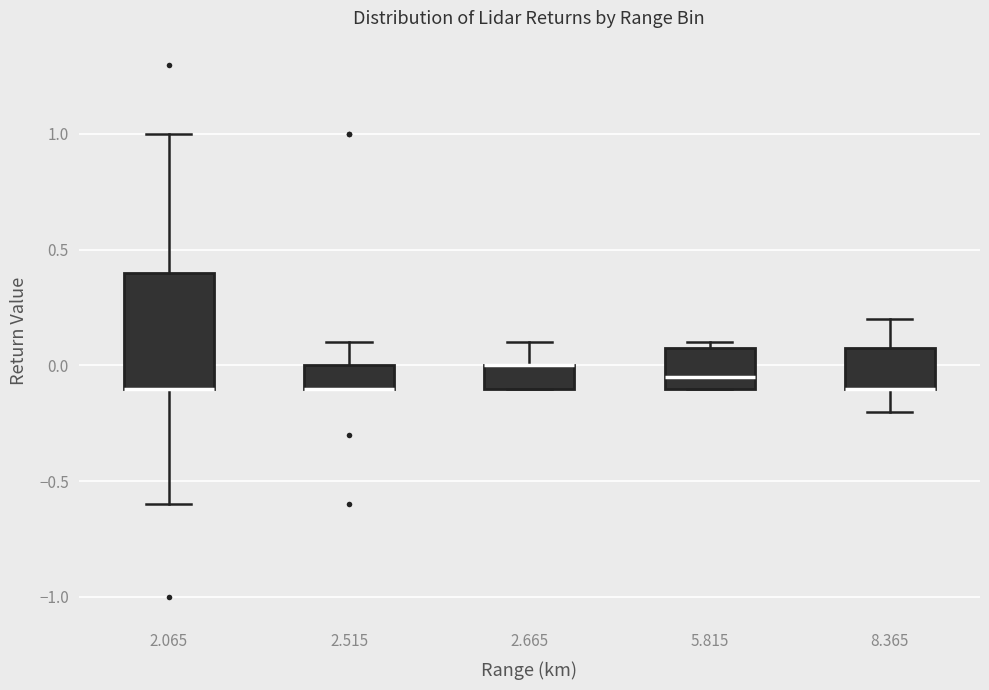

Reading left to right, read every box against the y-axis: the position of its median line, the range the box covers, and the ends of its whiskers. The values are not printed on the chart, so give them approximately, as read against the axis.

2.065: median -0.10 (drawn on the box's lower edge), box -0.10 to 0.40, whiskers -0.60 to 1.00
2.515: median -0.10 (drawn on the box's lower edge), box -0.10 to 0.00, whiskers -0.10 to 0.10
2.665: median 0.00 (drawn on the box's upper edge), box -0.10 to 0.00, whiskers -0.10 to 0.10
5.815: median -0.05, box -0.10 to 0.10, whiskers -0.10 to 0.10 (just above the box's upper edge)
8.365: median -0.10 (drawn on the box's lower edge), box -0.10 to 0.10, whiskers -0.20 to 0.20